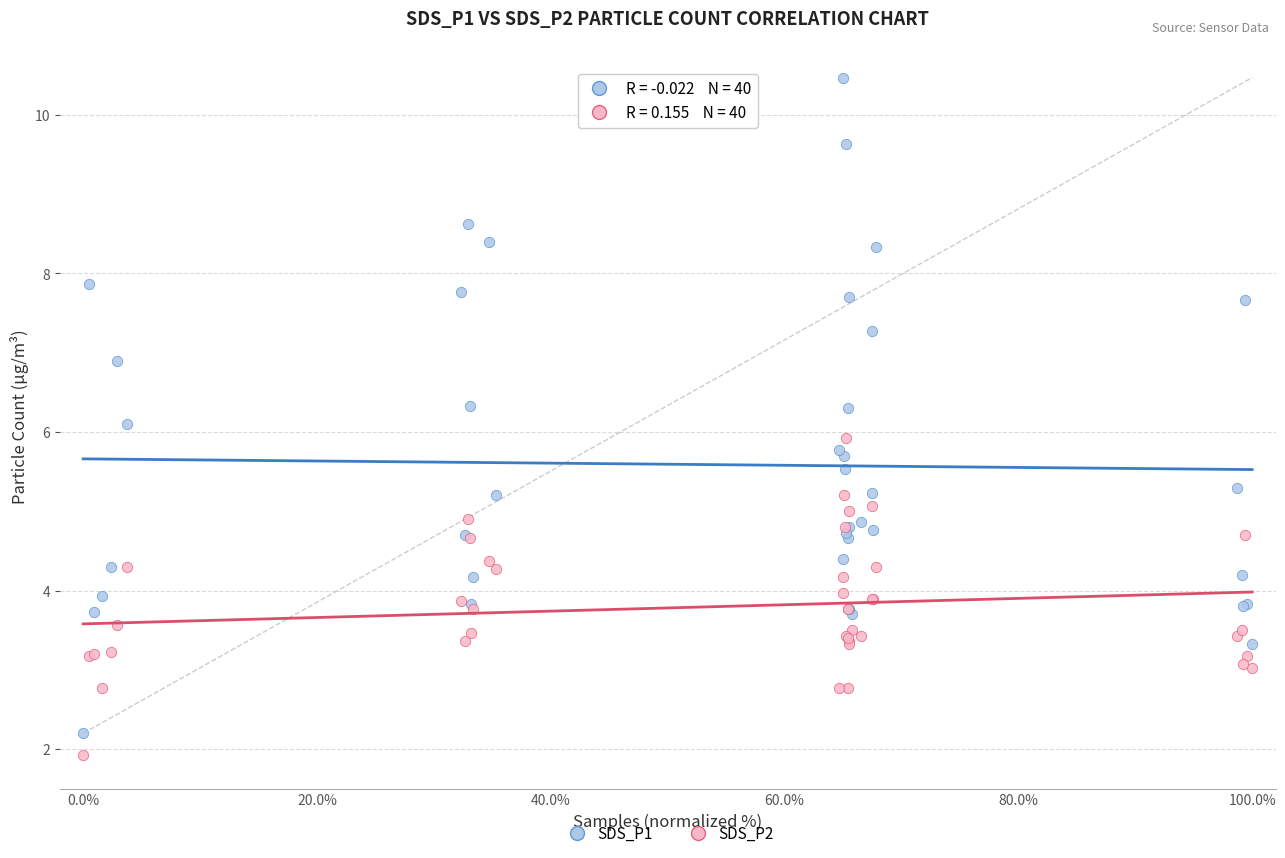

Which series reaches the minimum Y coordinate?

SDS_P2